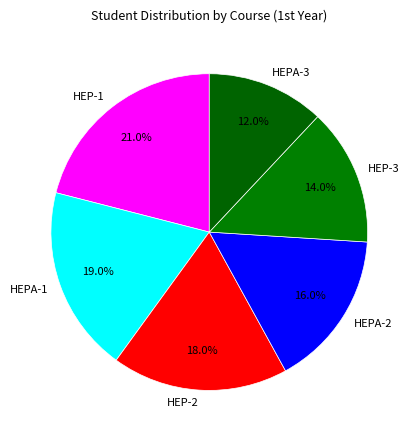

What is the smallest slice in the pie chart?

HEPA-3